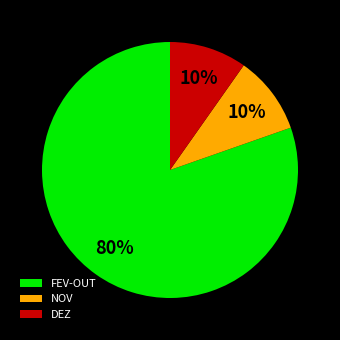

Is it true that DEZ is 10% of the pie?

True